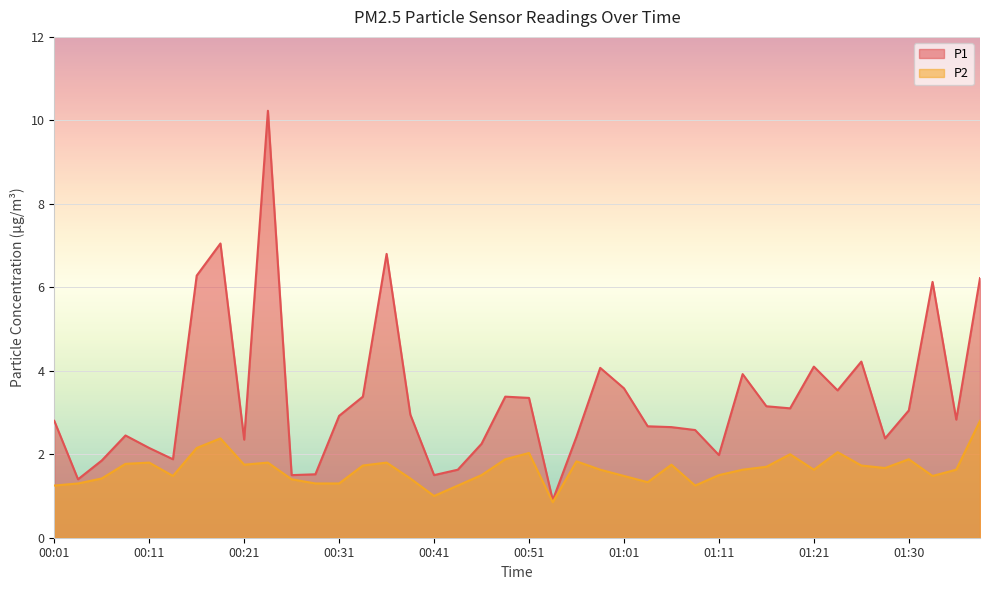

True or false: P2 and P1 cross at least once.

False